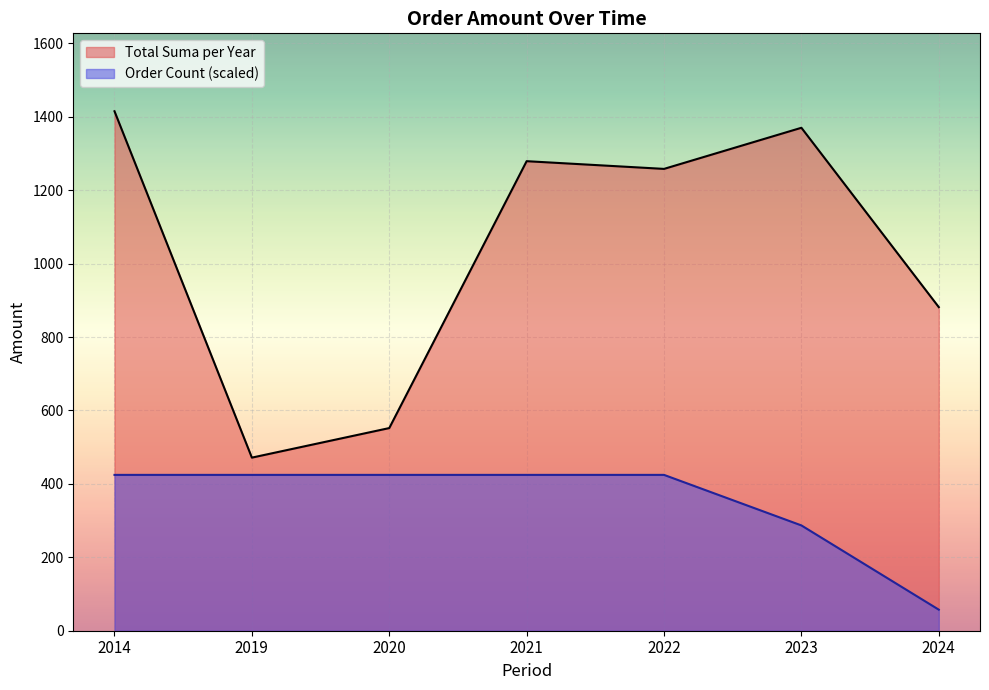

Which series has the widest spread of values?

Total Suma per Year